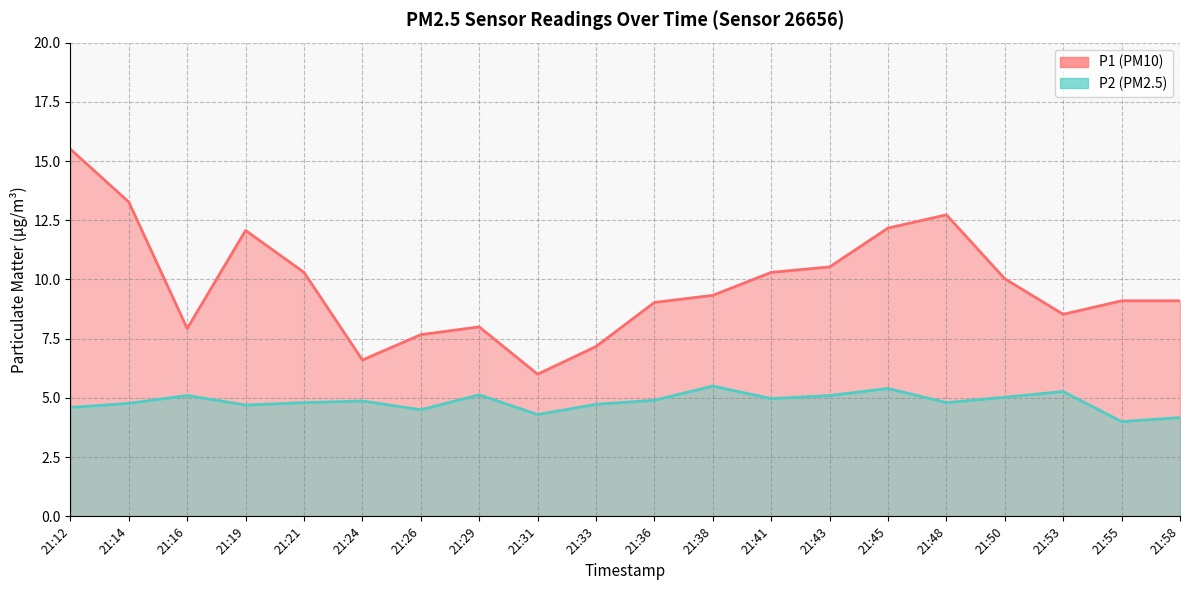

True or false: P2 and P1 cross at least once.

False